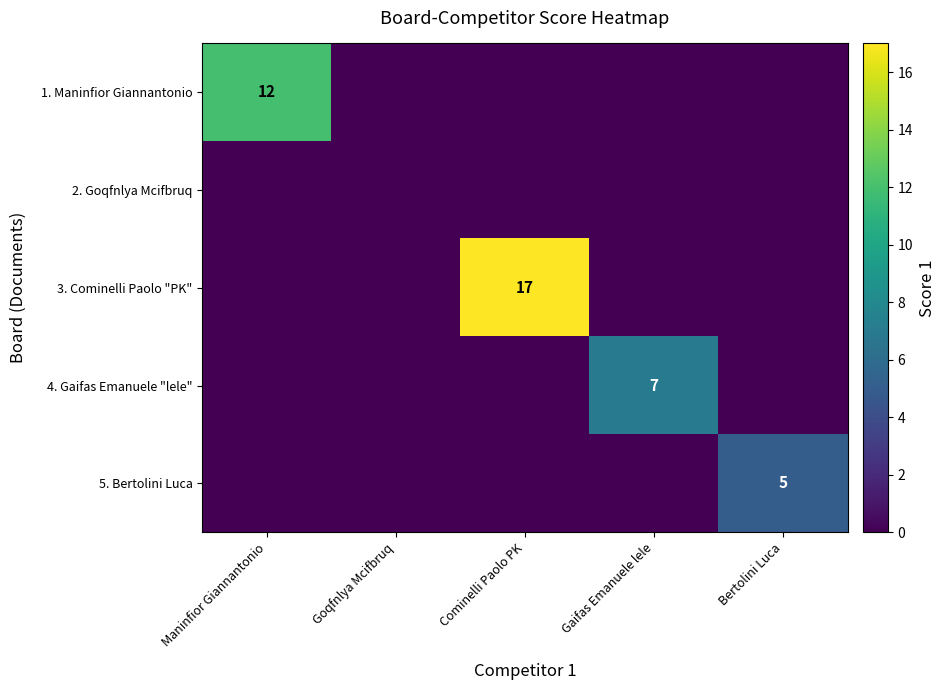

The 5. Bertolini Luca series shows 5 at Bertolini Luca. True or false?

True